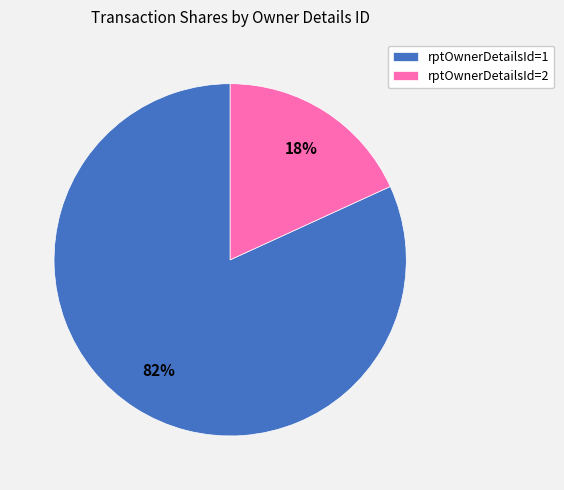

Combined, do rptOwnerDetailsId=1 and rptOwnerDetailsId=2 account for over 50%?

Yes